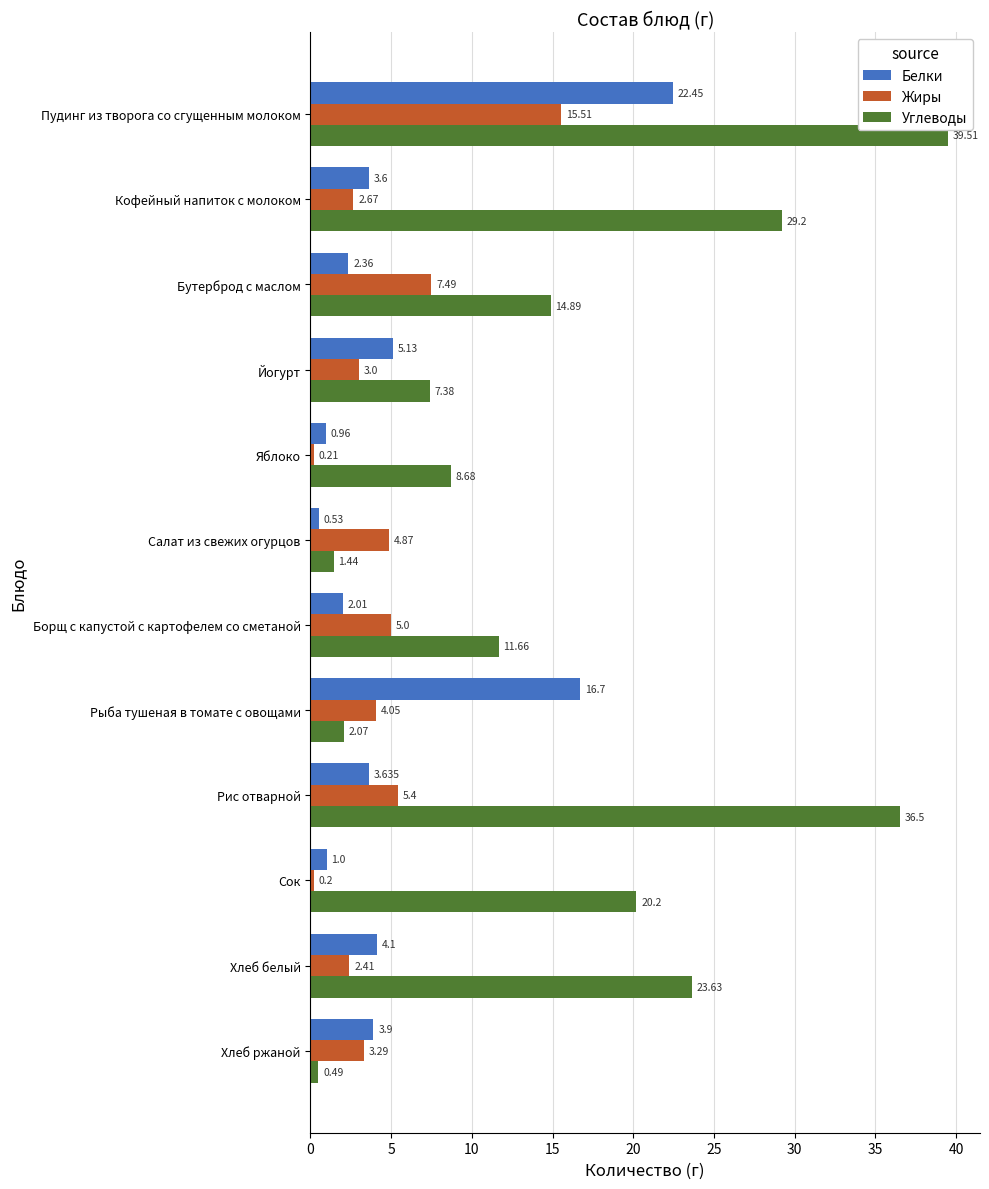

List the labels in order of Белки value, largest first.

Пудинг из творога со сгущенным молоком, Рыба тушеная в томате с овощами, Йогурт, Хлеб белый, Хлеб ржаной, Рис отварной, Кофейный напиток с молоком, Бутерброд с маслом, Борщ с капустой с картофелем со сметаной, Сок, Яблоко, Салат из свежих огурцов